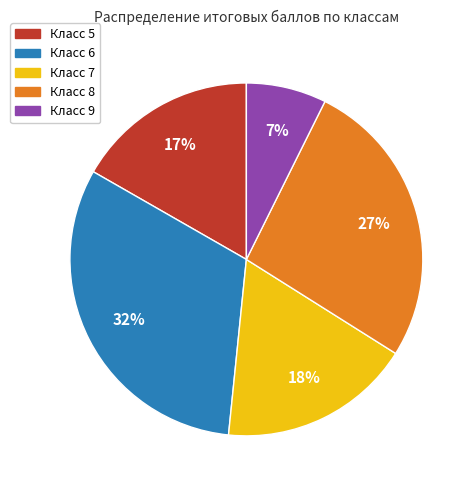

Between Класс 6 and Класс 5, which is larger?

Класс 6